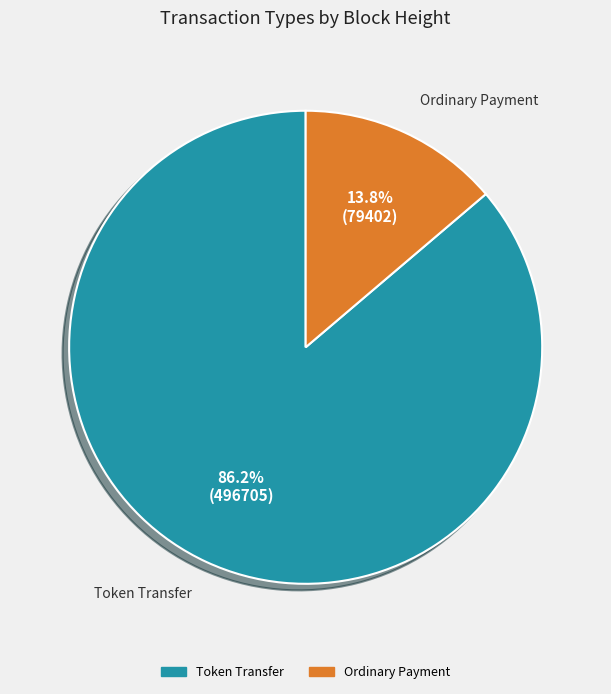

Is there any slice that represents more than half of the pie?

Yes